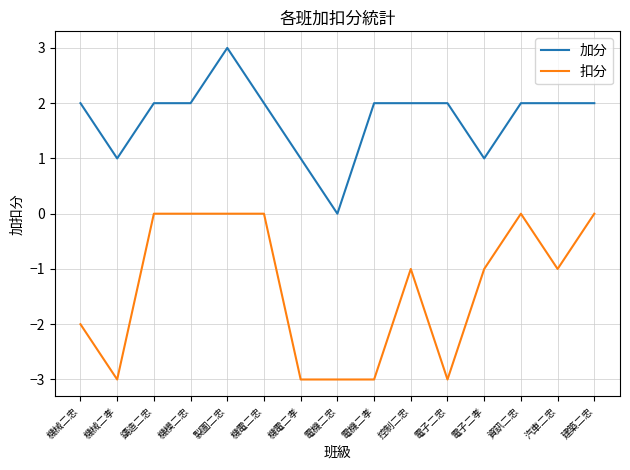

Where is the first local minimum for 加分?

機械二孝